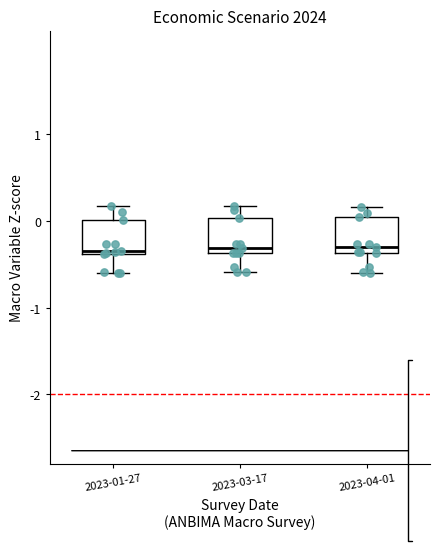

Reading left to right, transcribe this box plot: for each box, give where its median line is, the range the box spans, and where its two whiskers end, as read against the y-axis. The values are not printed on the chart, so give them approximately, as read against the axis.

2023-01-27: median -0.3, box -0.4 to 0.0, whiskers -0.6 to 0.2
2023-03-17: median -0.3, box -0.4 to 0.0, whiskers -0.6 to 0.2
2023-04-01: median -0.3, box -0.4 to 0.1, whiskers -0.6 to 0.2